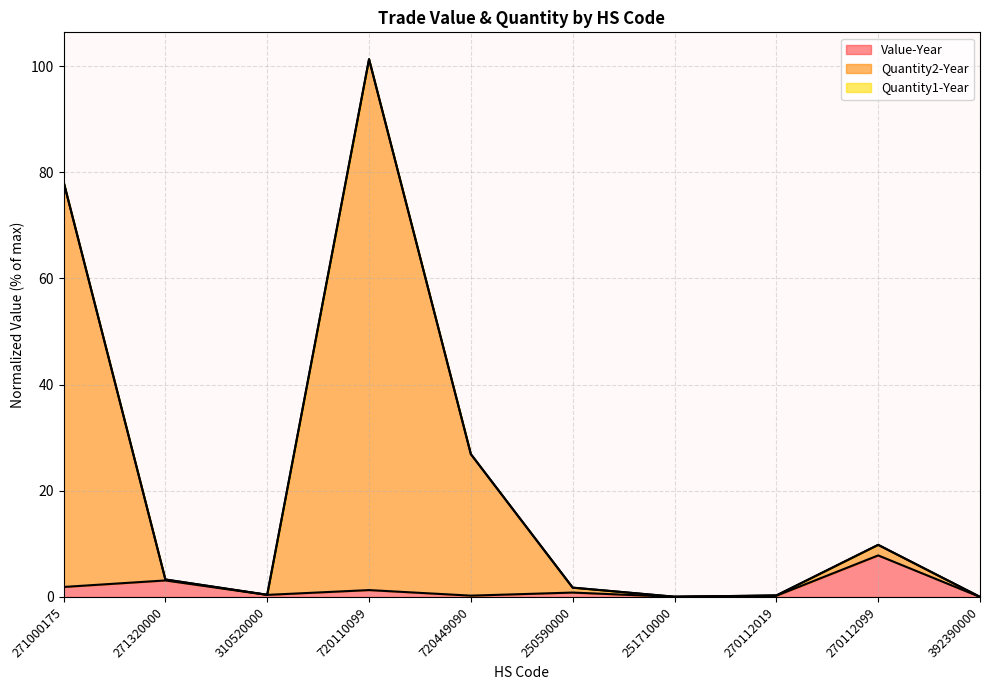

Which label corresponds to the largest value in the chart?

720110099